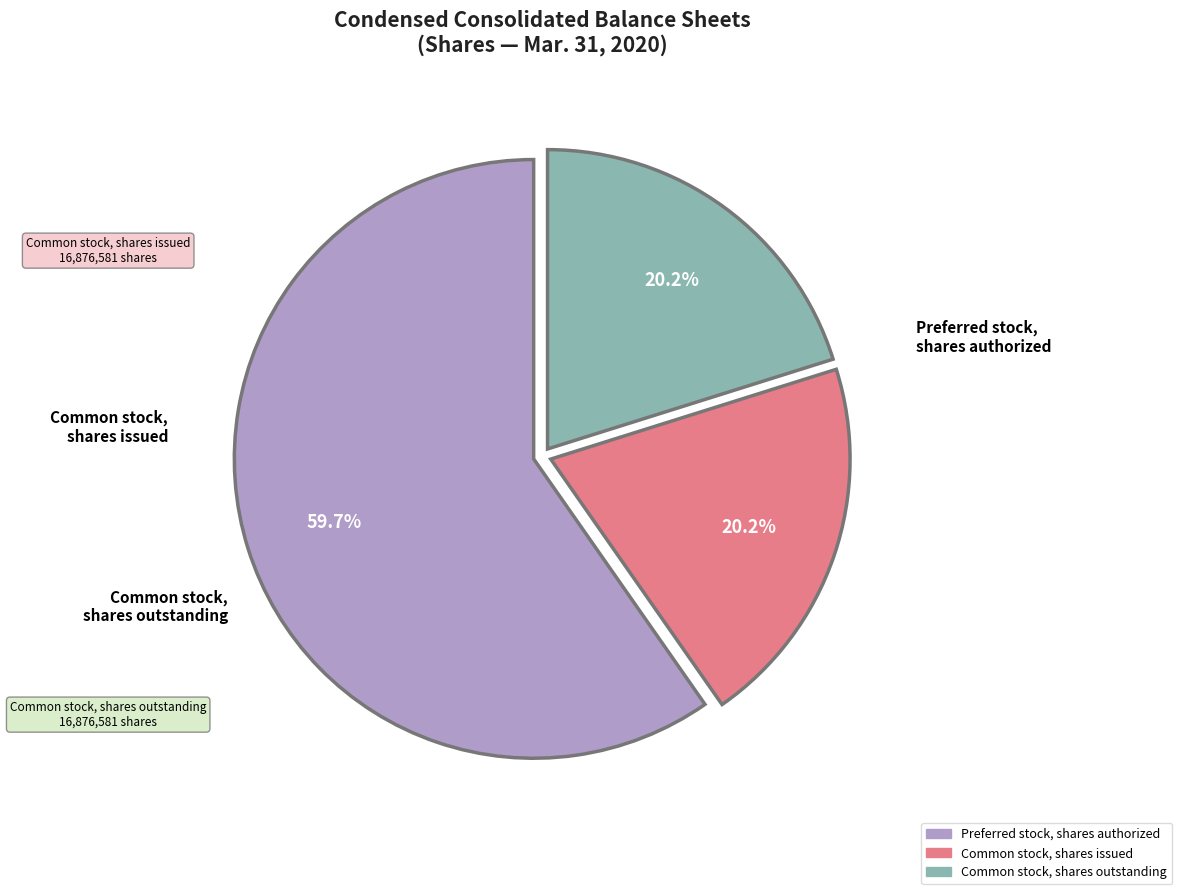

Which category accounts for the majority?

Preferred stock, shares authorized